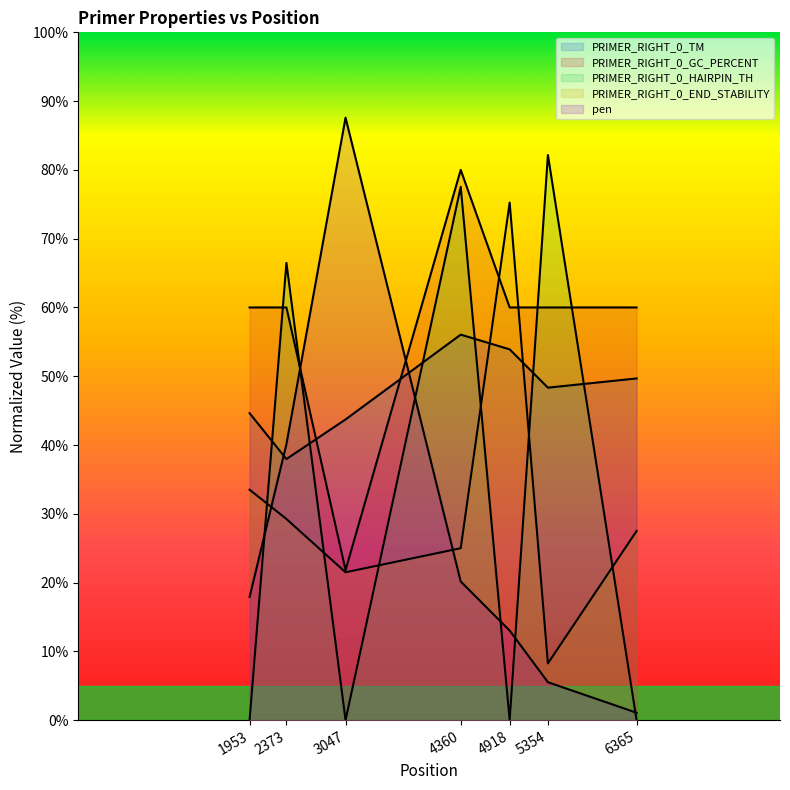

How many series are shown in this chart?

5